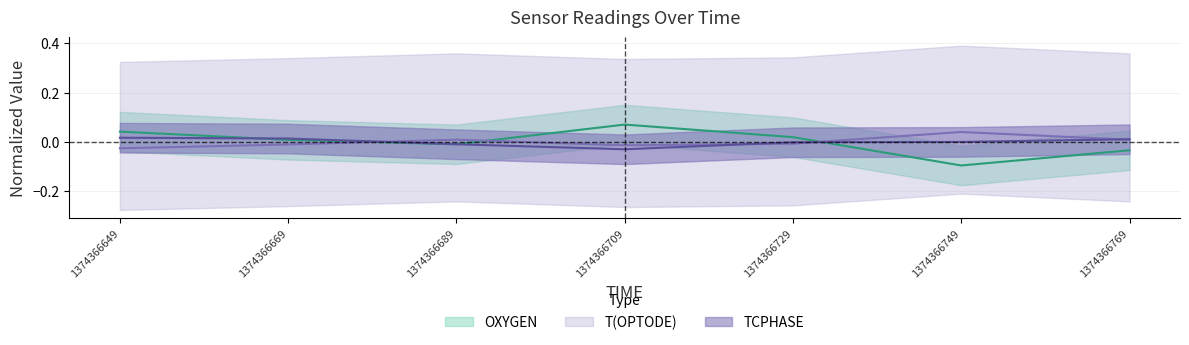

At which category is the sum across all series the highest?

1374366649